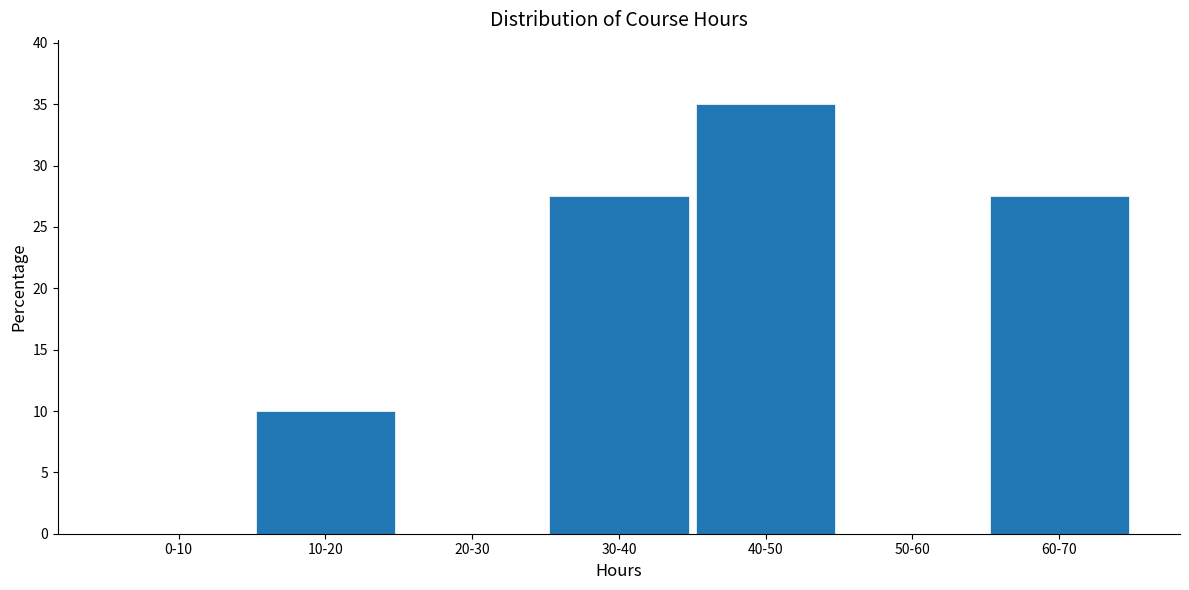

Reading right to left, what are all the values shown in this chart?

60-70=27.5	50-60=0.0	40-50=35.0	30-40=27.5	20-30=0.0	10-20=10.0	0-10=0.0